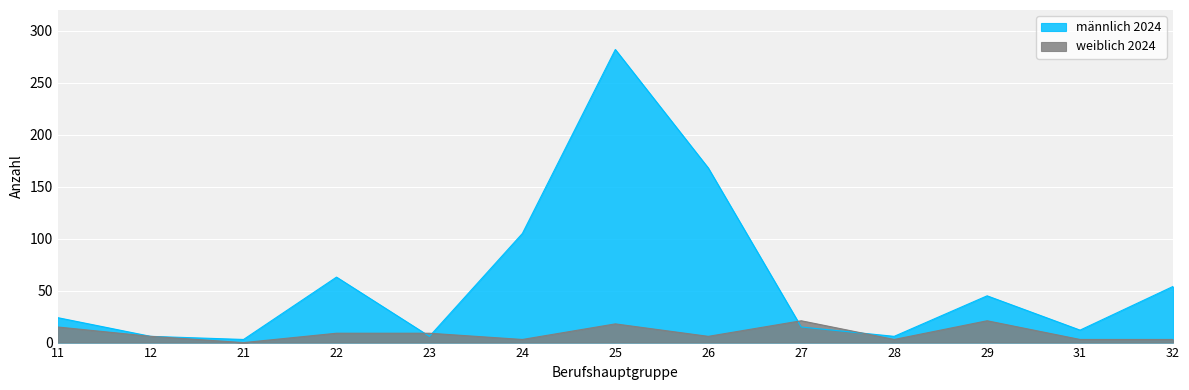

What is the total value across all series at 26?

174